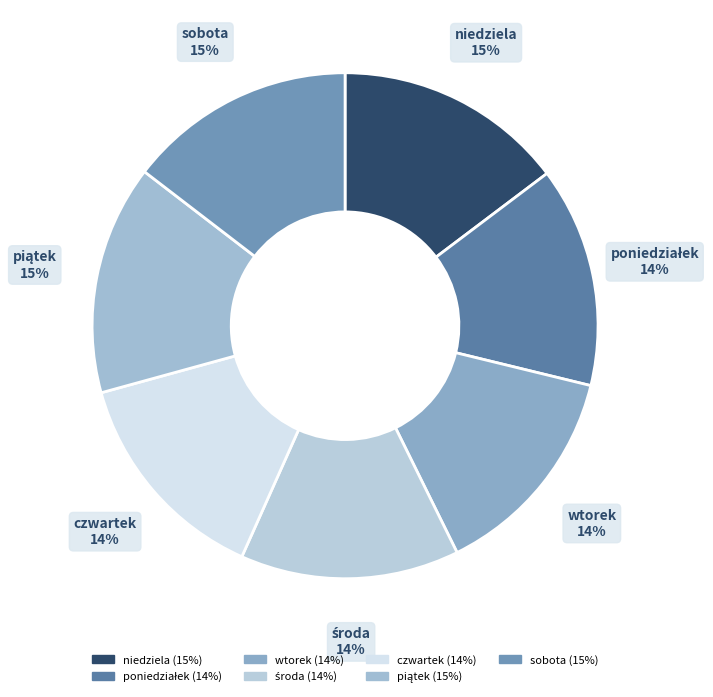

Is there any slice that represents more than half of the pie?

No